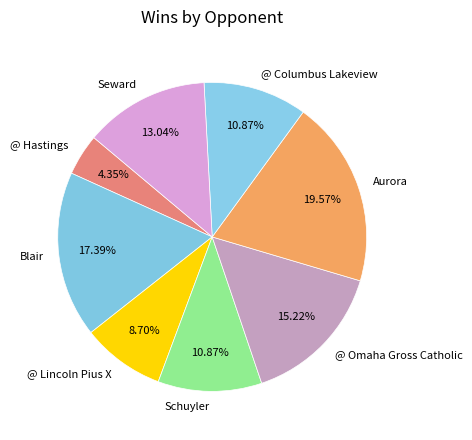

Which slice is the smallest?

@ Hastings